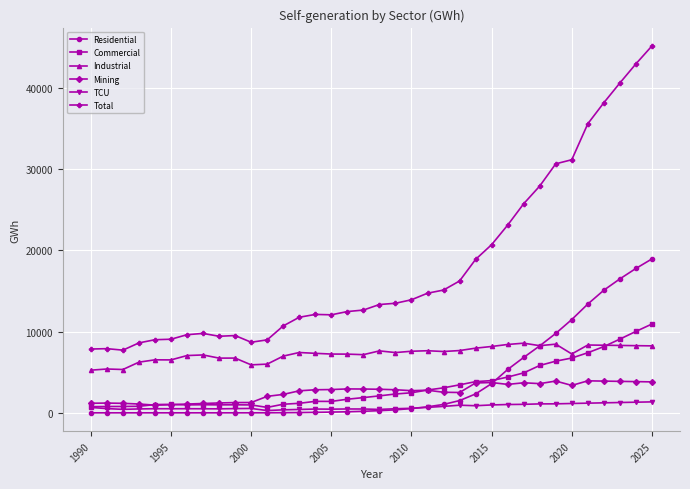

Which series has the largest total across all categories?

Total